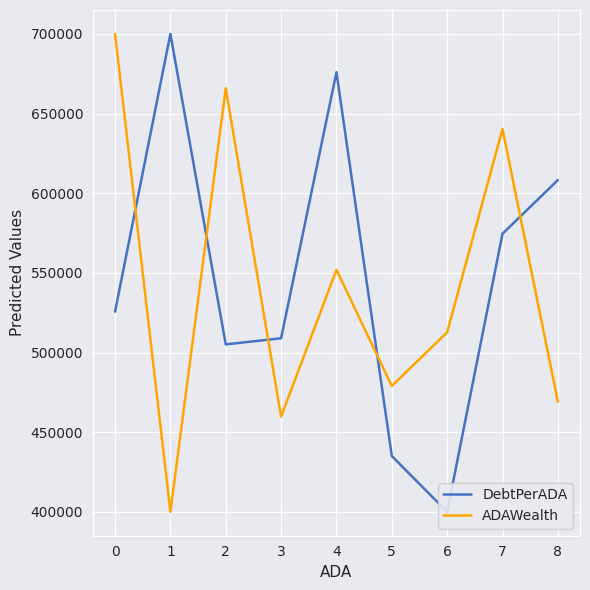

At which label does ADAWealth first exceed 512712?

0